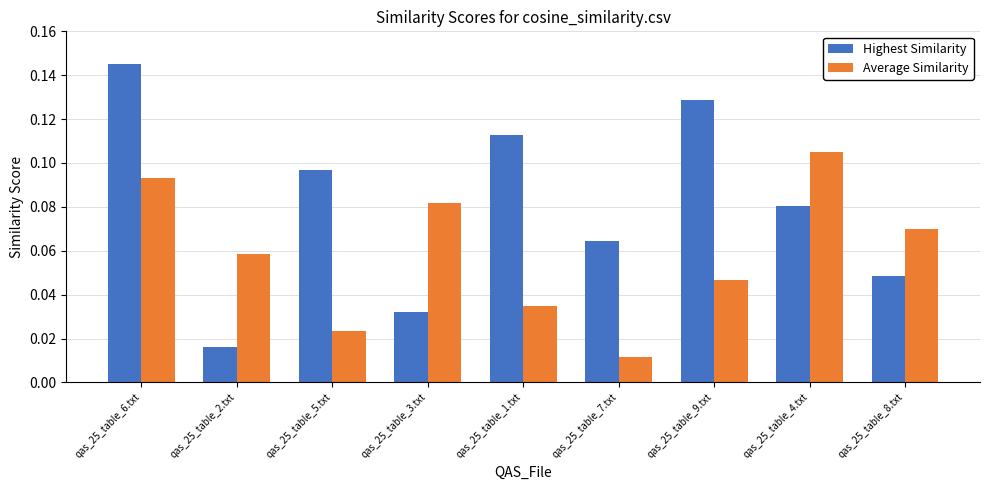

At which category does the chart reach its peak across all series?

qas_25_table_6.txt